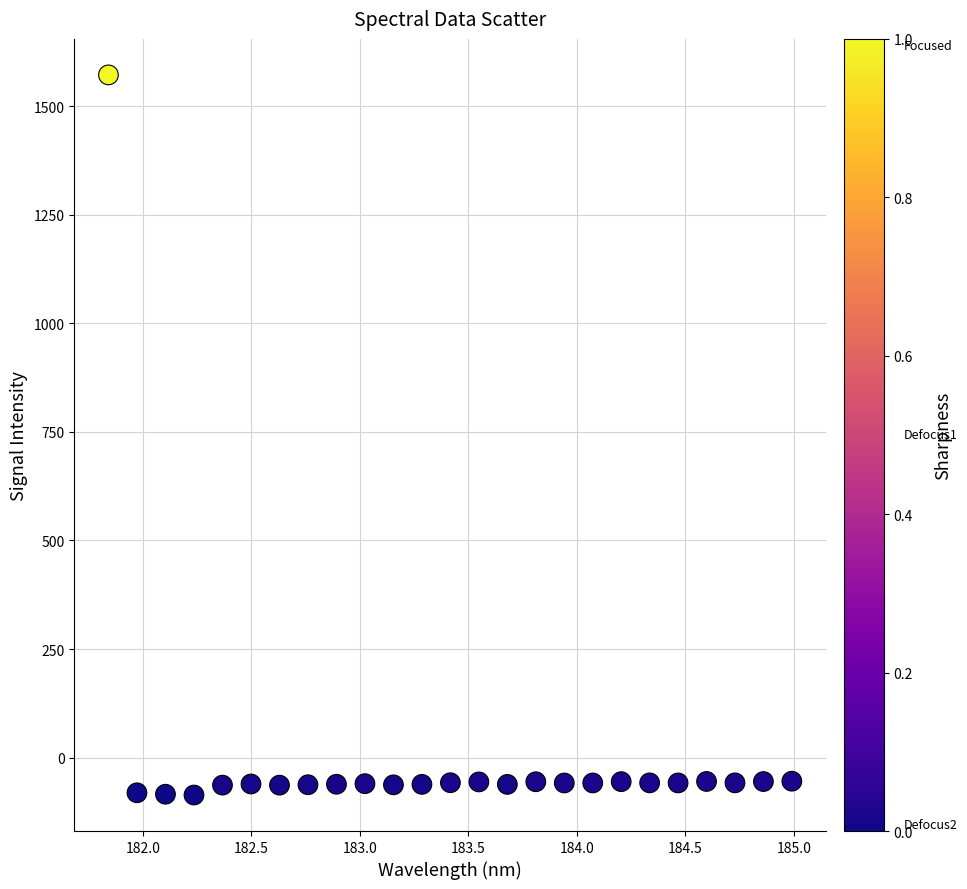

What is the range of X values (max minus min)?

3.1